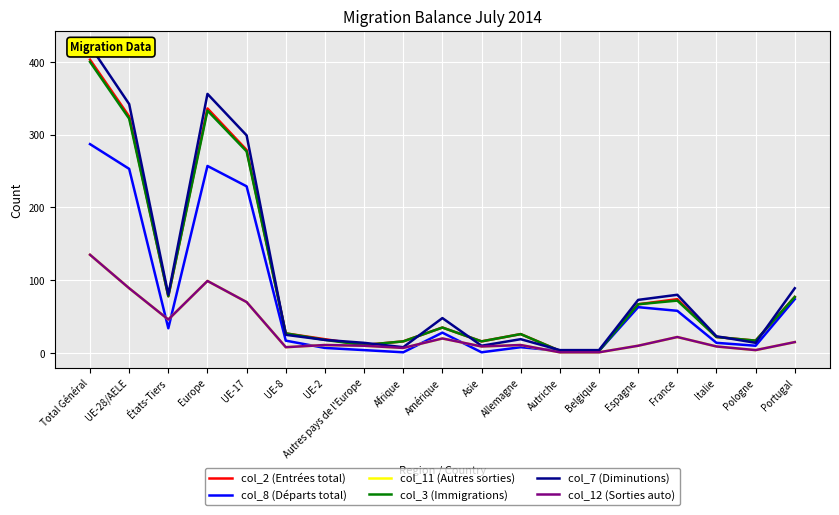

Which has a higher value, Portugal or Belgique?

Portugal